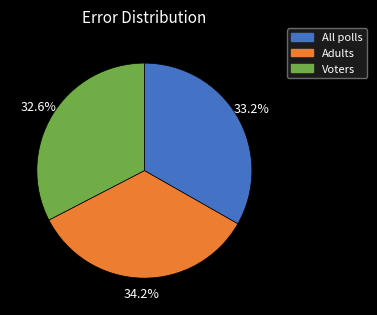

Is it true that Adults is 34% of the pie?

True